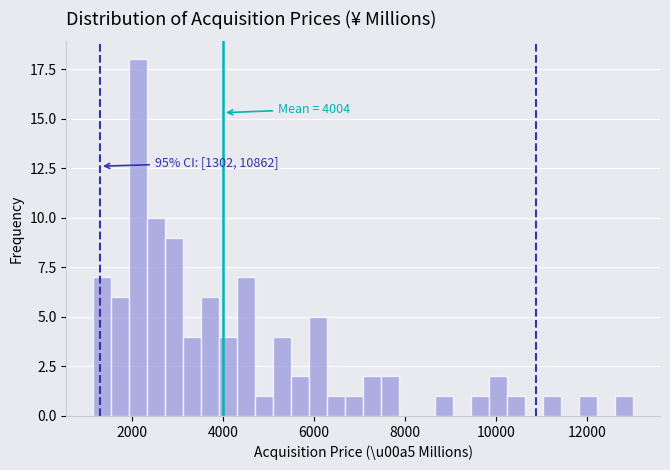

Around what value on the x-axis is the tallest bar? Give the approximate position of its centre, as read against the axis.

2200